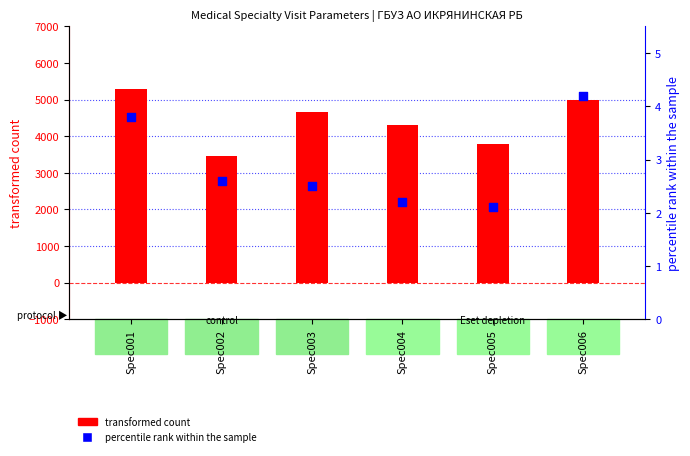

Which series has the largest total across all categories?

transformed count